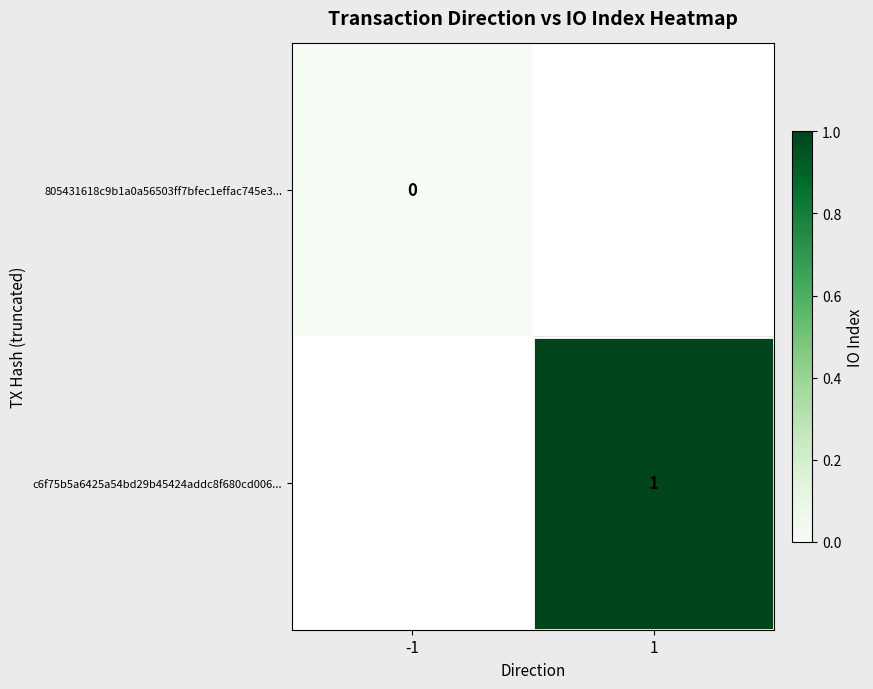

The c6f75b5a6425a54bd29b45424addc8f680cd006... series shows 1 at 1. True or false?

True